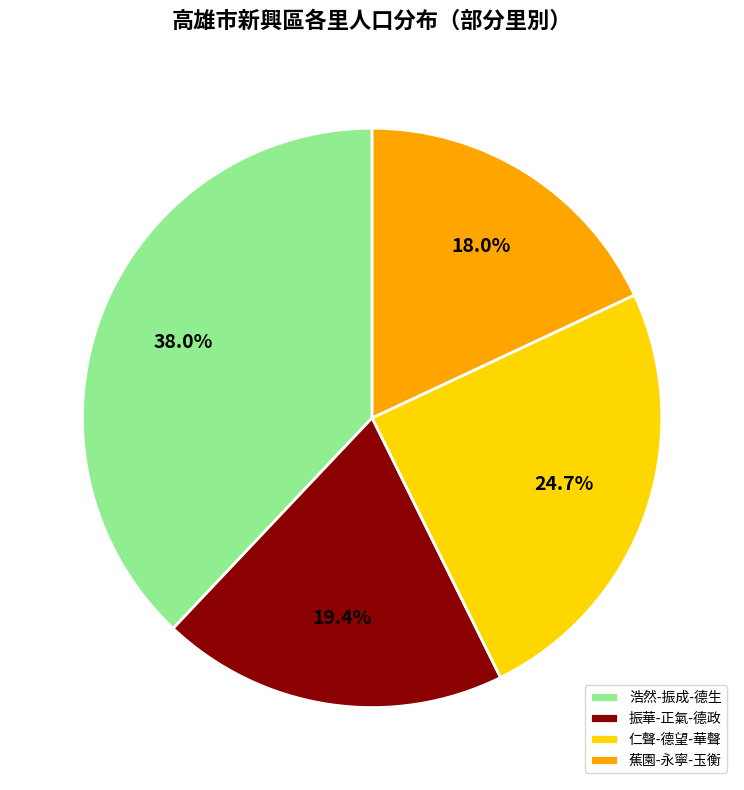

What is the smallest slice in the pie chart?

蕉園-永寧-玉衡